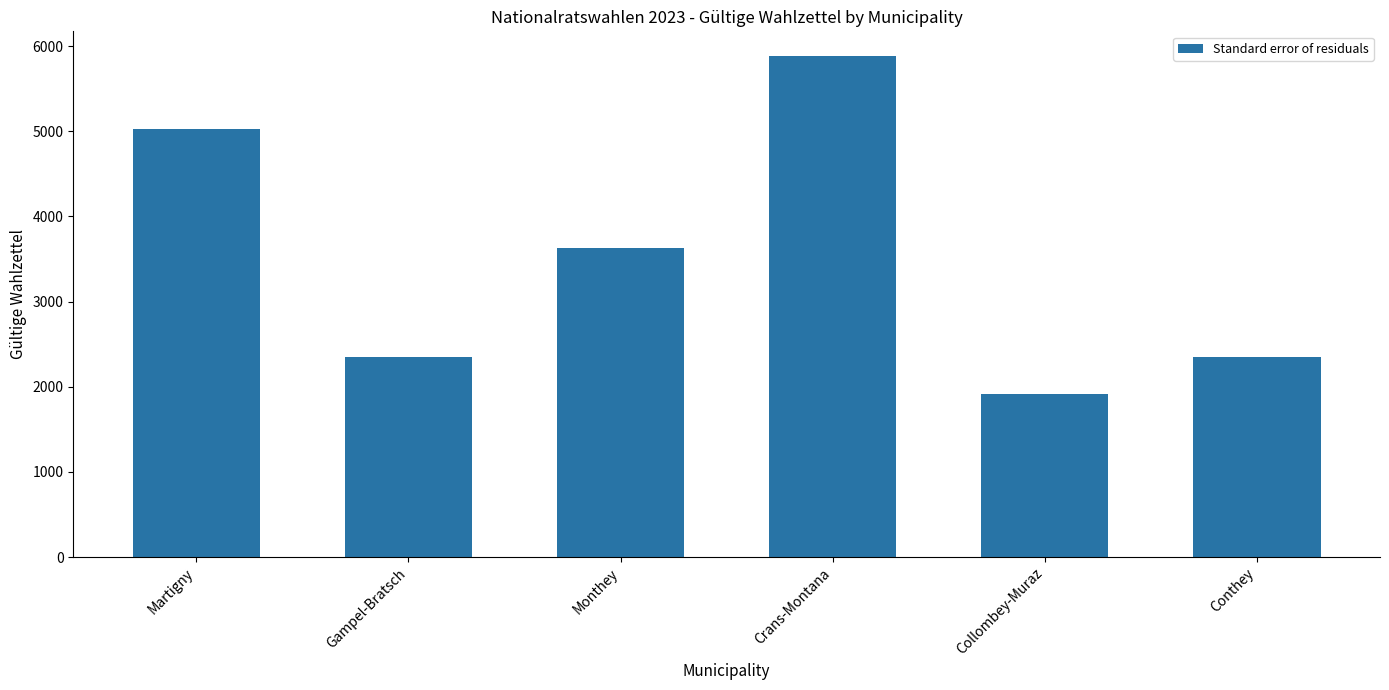

What is the greatest value displayed?

5879